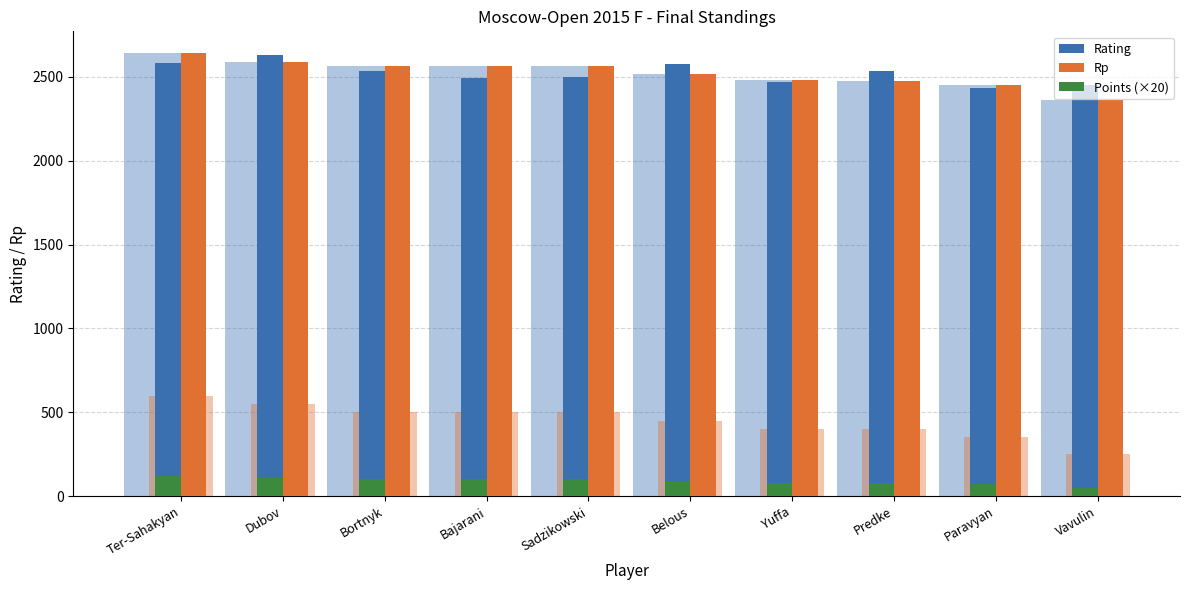

How many distinct data groups are displayed?

3